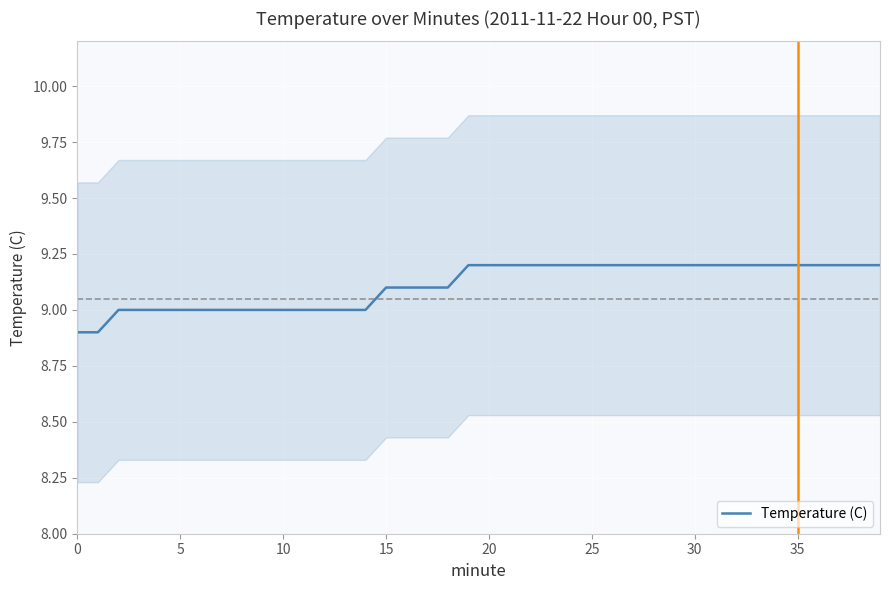

What is the difference between the values at 10 and 33?

0.2